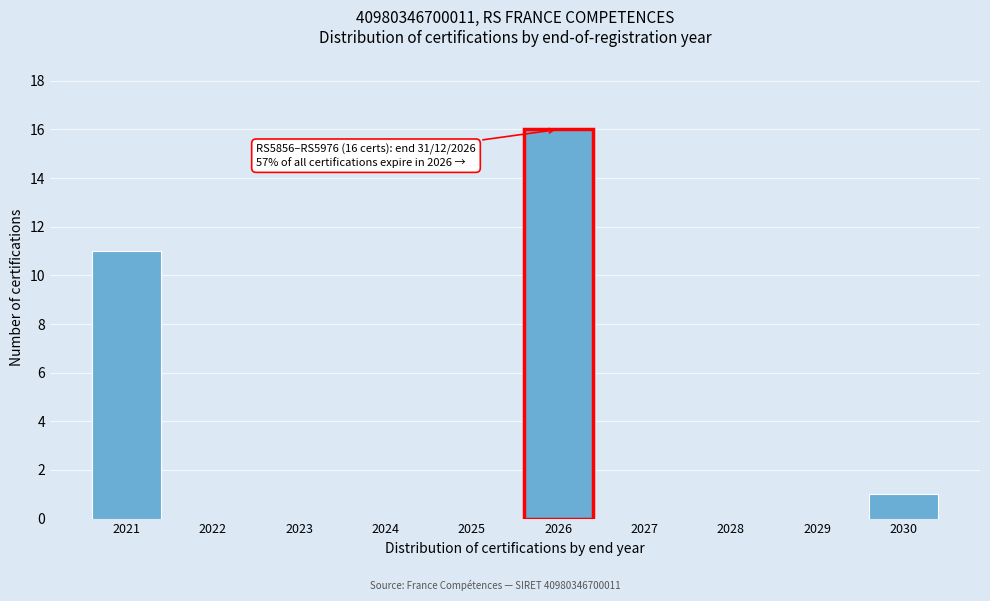

Reading left to right, transcribe all the data shown in this chart.

2021=11	2022=0	2023=0	2024=0	2025=0	2026=16	2027=0	2028=0	2029=0	2030=1